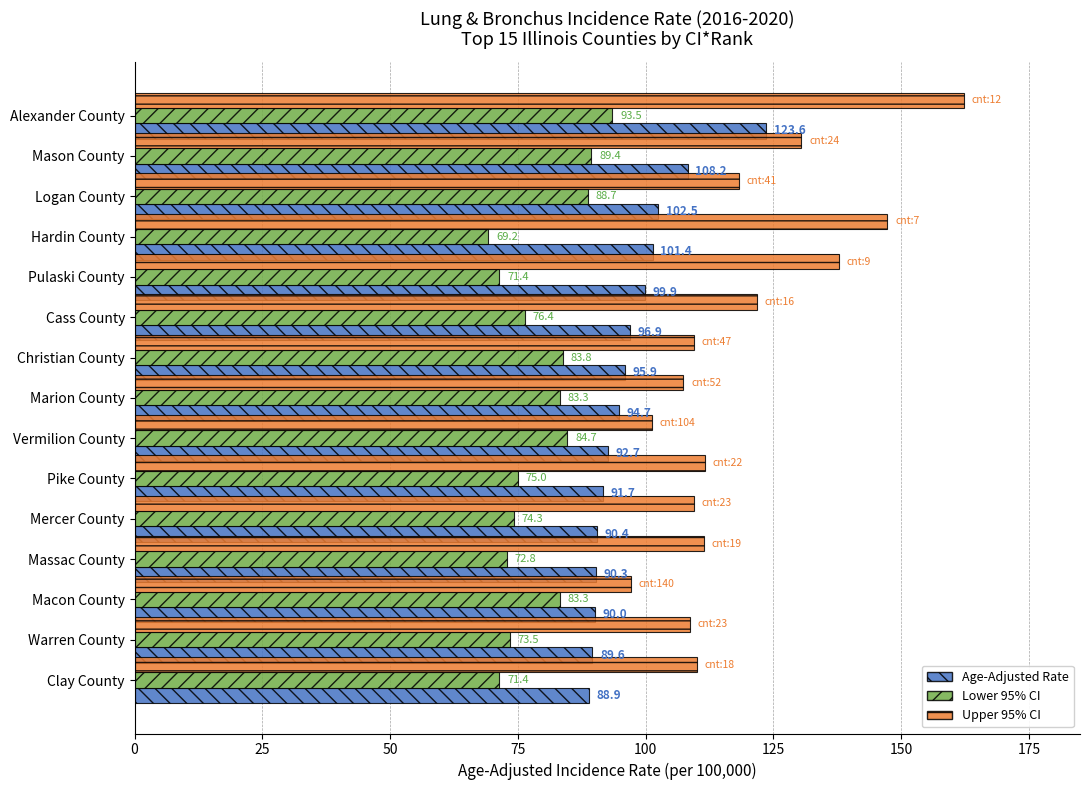

Between Alexander County and Mercer County, which series saw the biggest shift?

Upper 95% CI